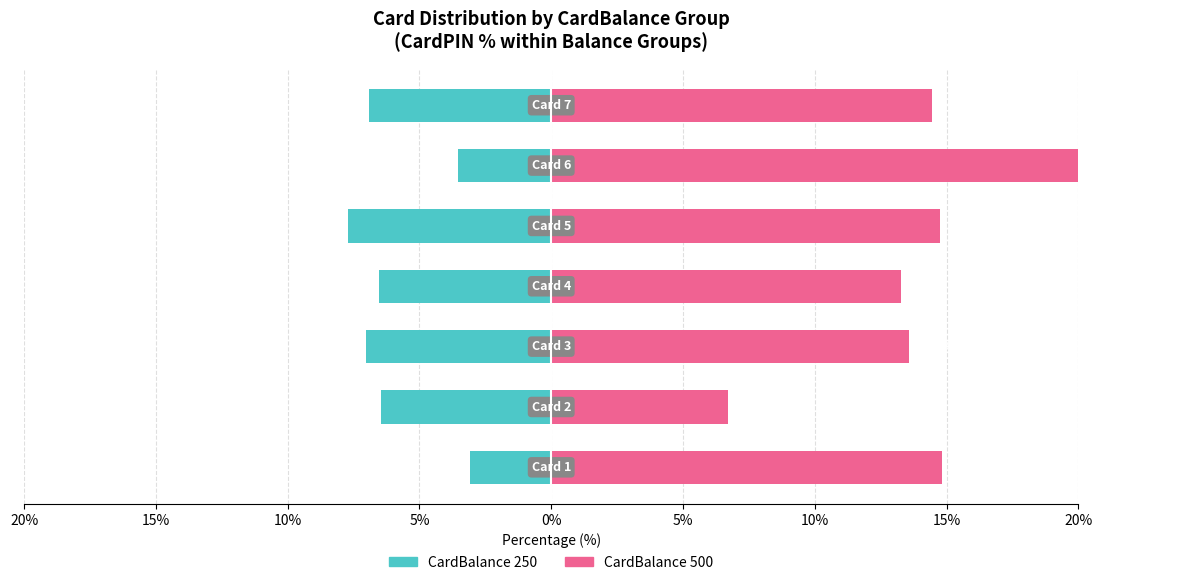

How many values in the CardBalance 500 series exceed 14?

4